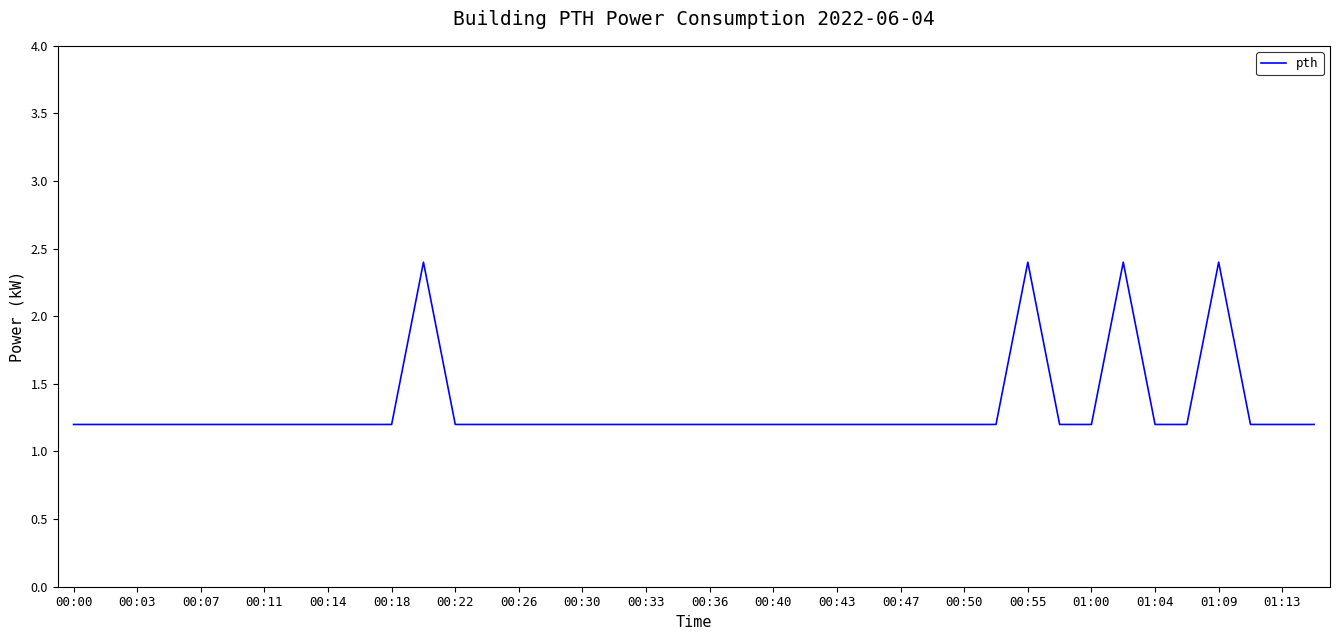

What is the smallest value displayed?

1.2